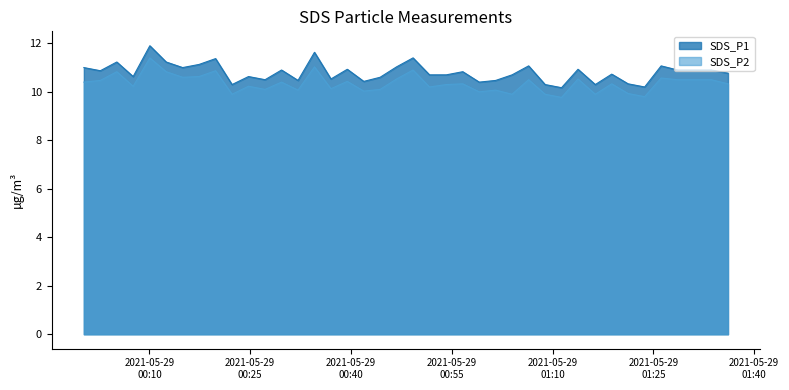

Which series has the largest range (max minus min)?

SDS_P1